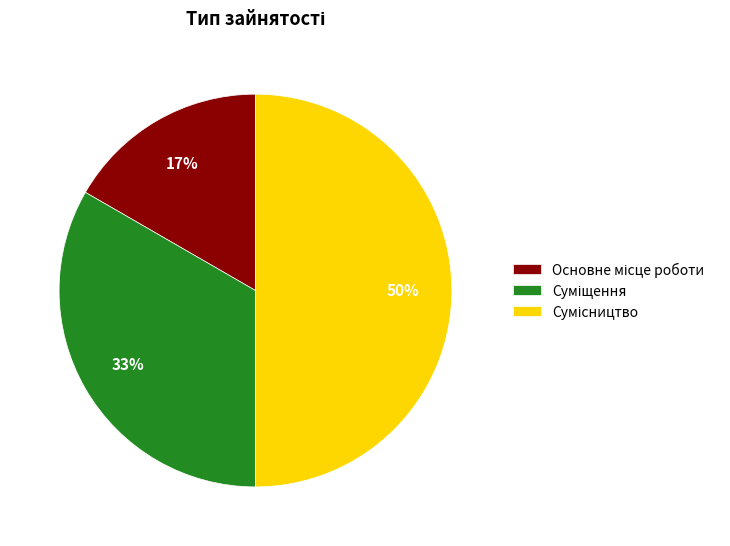

To the nearest percent, what is the average slice percentage?

33%